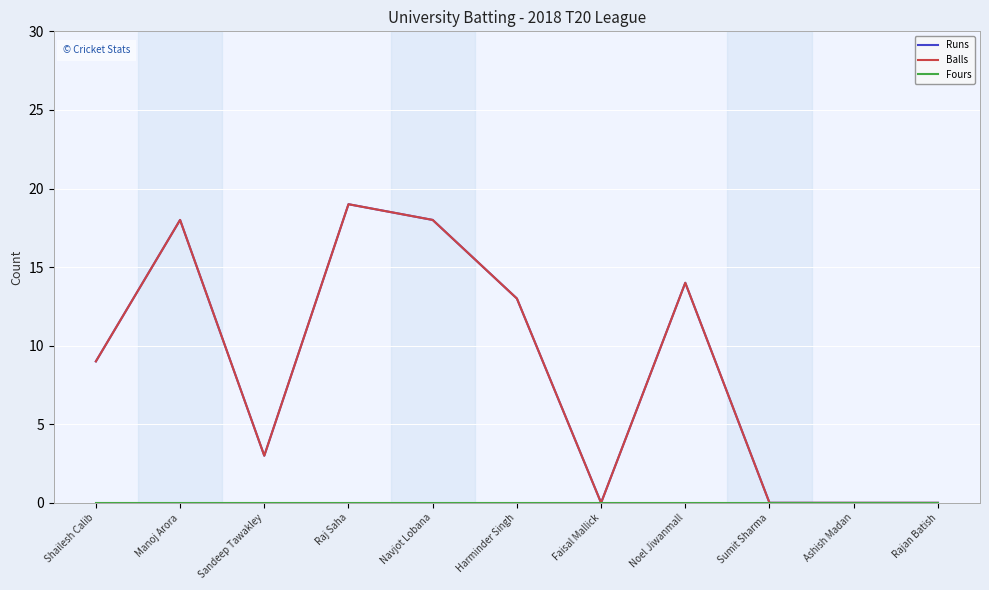

List the series in order of their peak value, highest first.

Runs, Balls, Fours